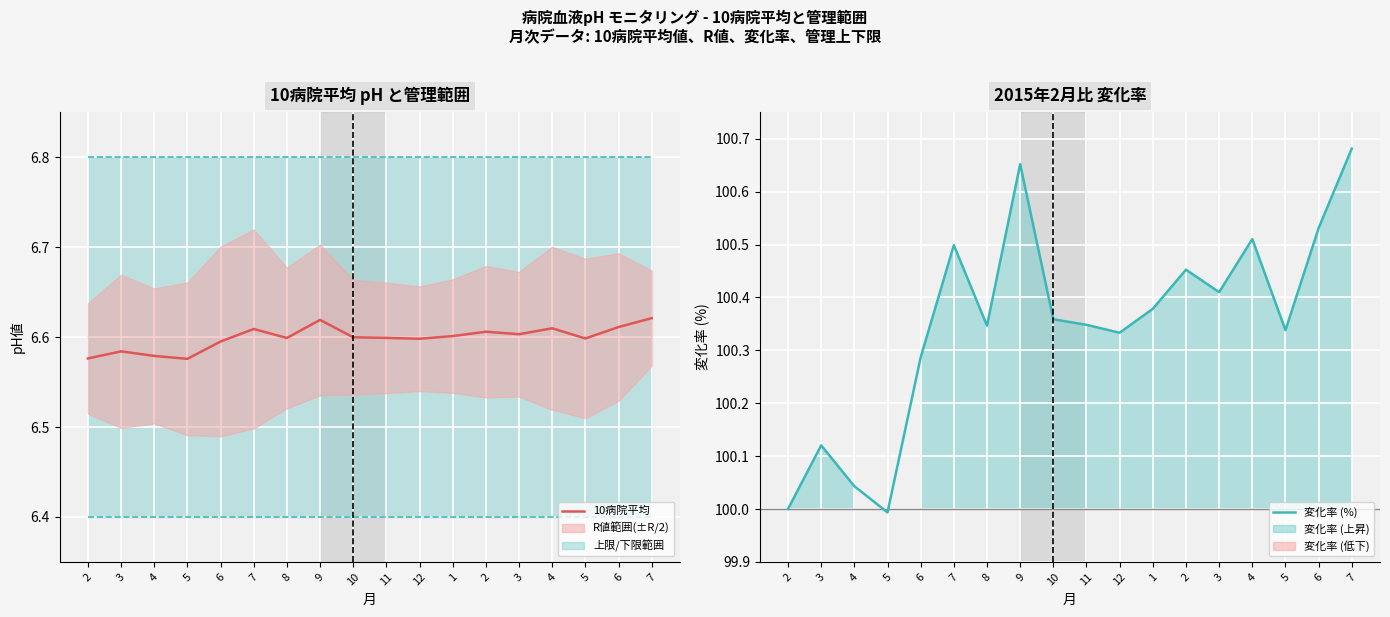

What is the difference between the maximum and minimum values in the 変化率 (%) series?

0.7